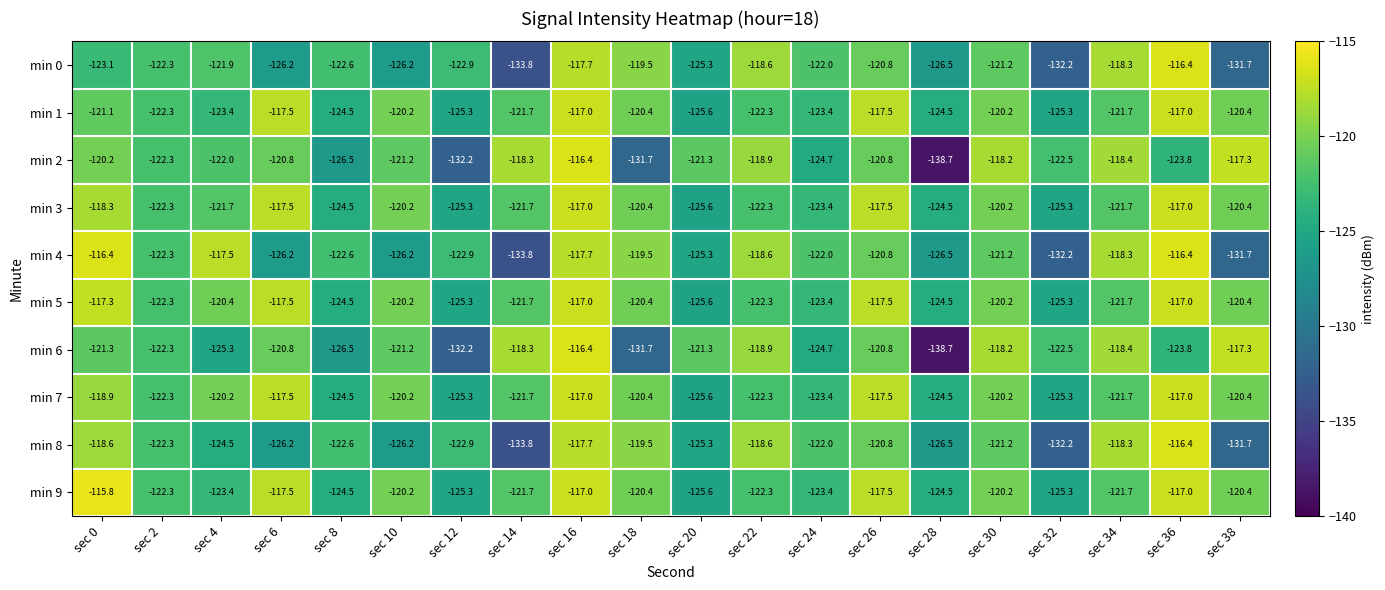

What is the sum of all min 2 values?

-2456.2